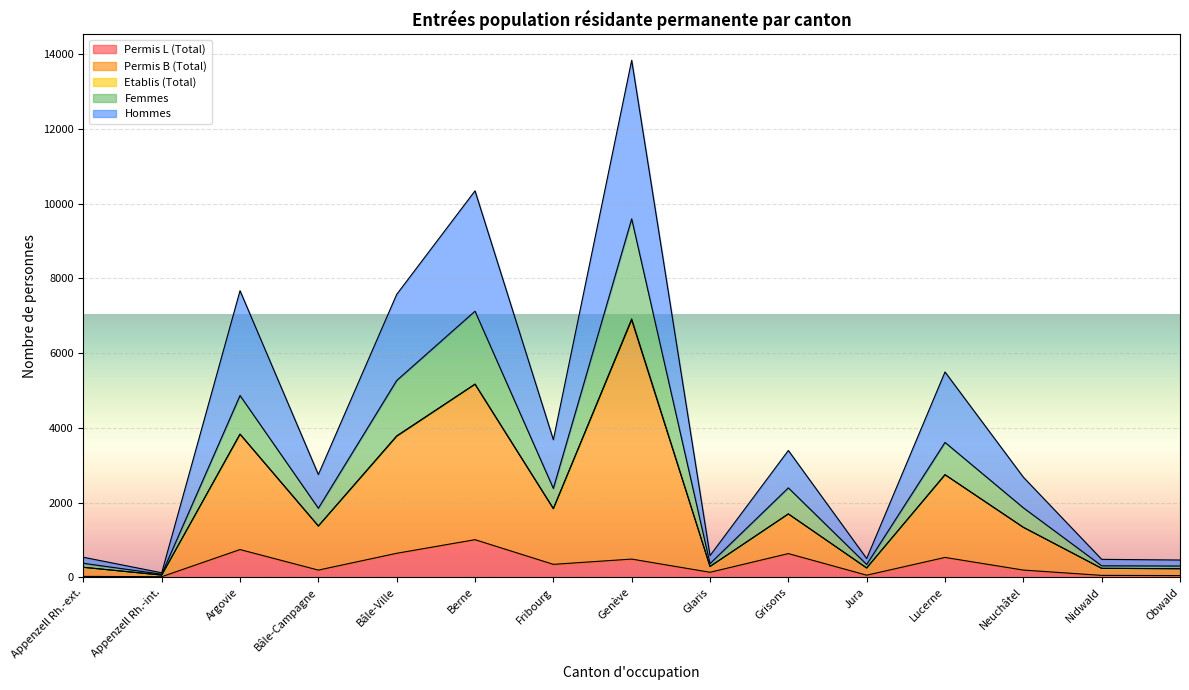

At which category is the sum across all series the highest?

Genève